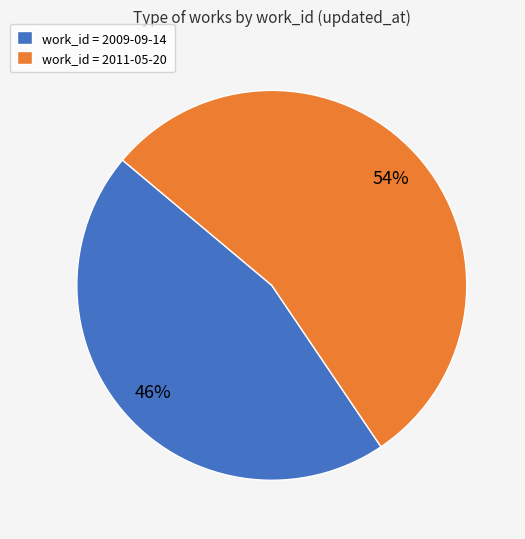

True or false: work_id = 2011-05-20 accounts for 43% of the total.

False